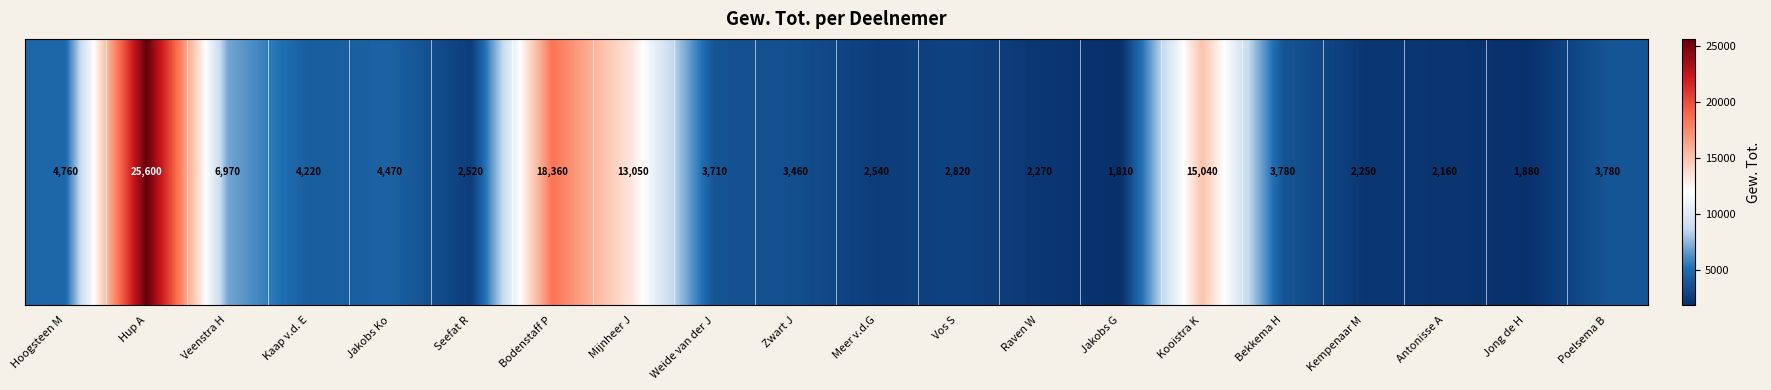

Which category has the lowest value across all series?

Jakobs G